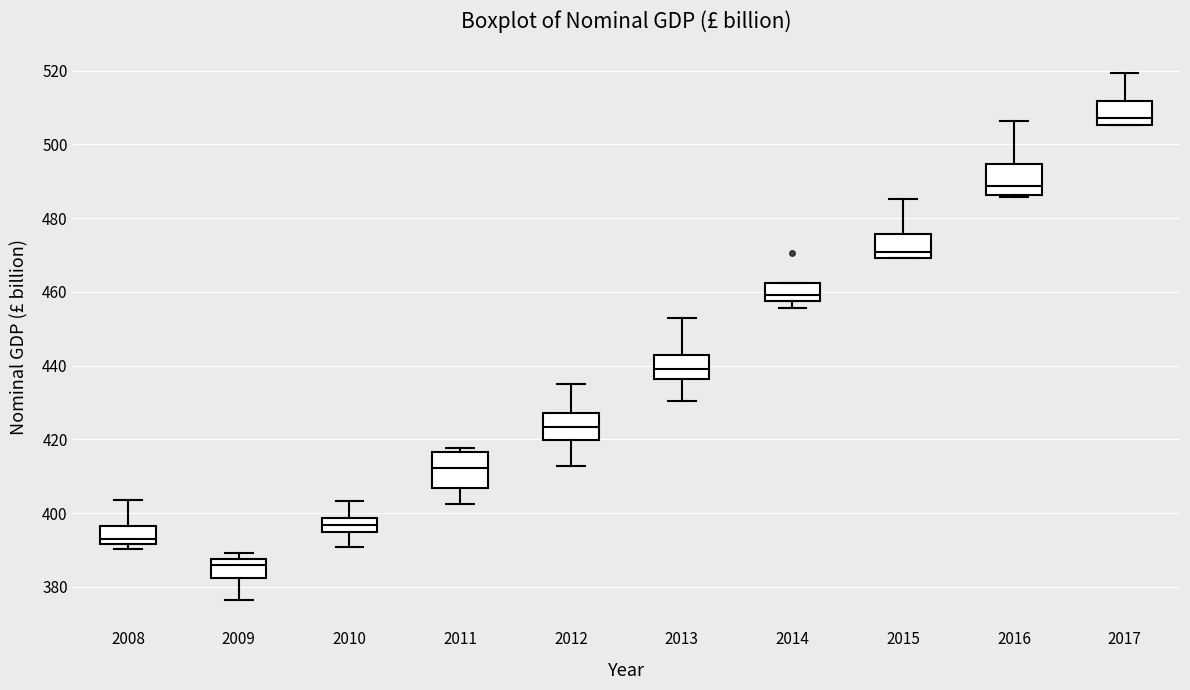

Reading left to right, transcribe this box plot: for each box, give where its median line is, the range the box spans, and where its two whiskers end, as read against the y-axis. The values are not printed on the chart, so give them approximately, as read against the axis.

2008: median 394, box 392 to 396, whiskers 390 to 404
2009: median 386, box 382 to 388, whiskers 376 to 390
2010: median 396, box 394 to 398, whiskers 390 to 404
2011: median 412, box 406 to 416, whiskers 402 to 418
2012: median 424, box 420 to 428, whiskers 412 to 434
2013: median 440, box 436 to 444, whiskers 430 to 452
2014: median 460, box 458 to 462, whiskers 456 to 462
2015: median 470 (just above the box's lower edge), box 470 to 476, whiskers 470 to 486
2016: median 488, box 486 to 494, whiskers 486 (just below the box's lower edge) to 506
2017: median 508, box 506 to 512, whiskers 506 to 520